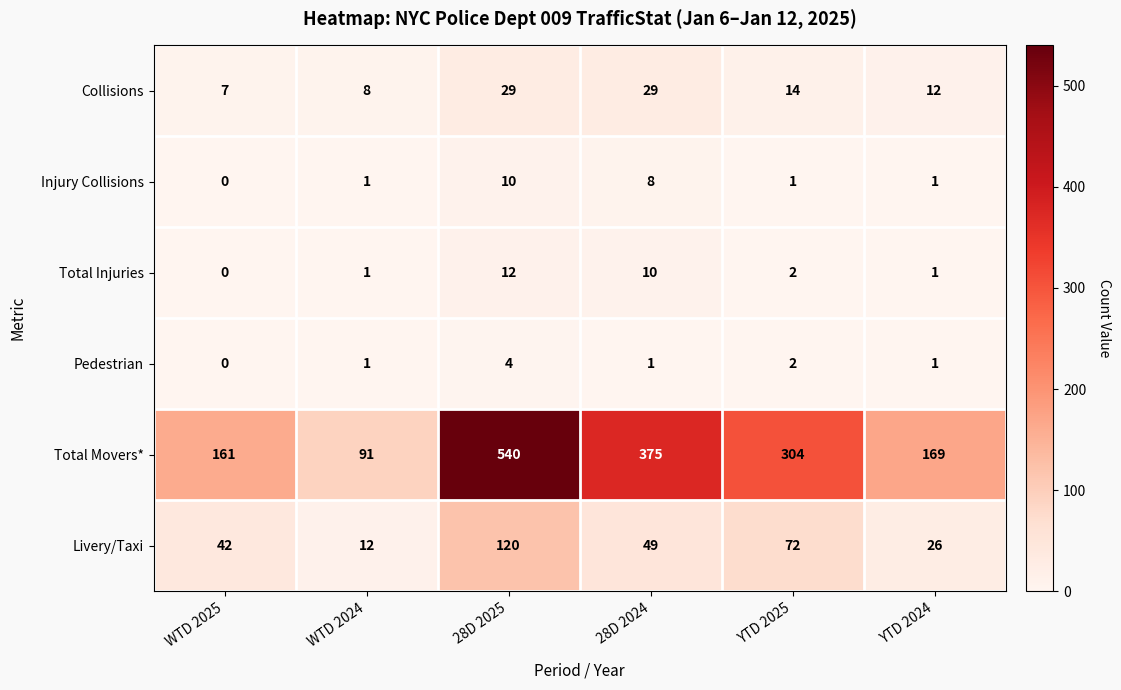

How many data points does each series have?

6